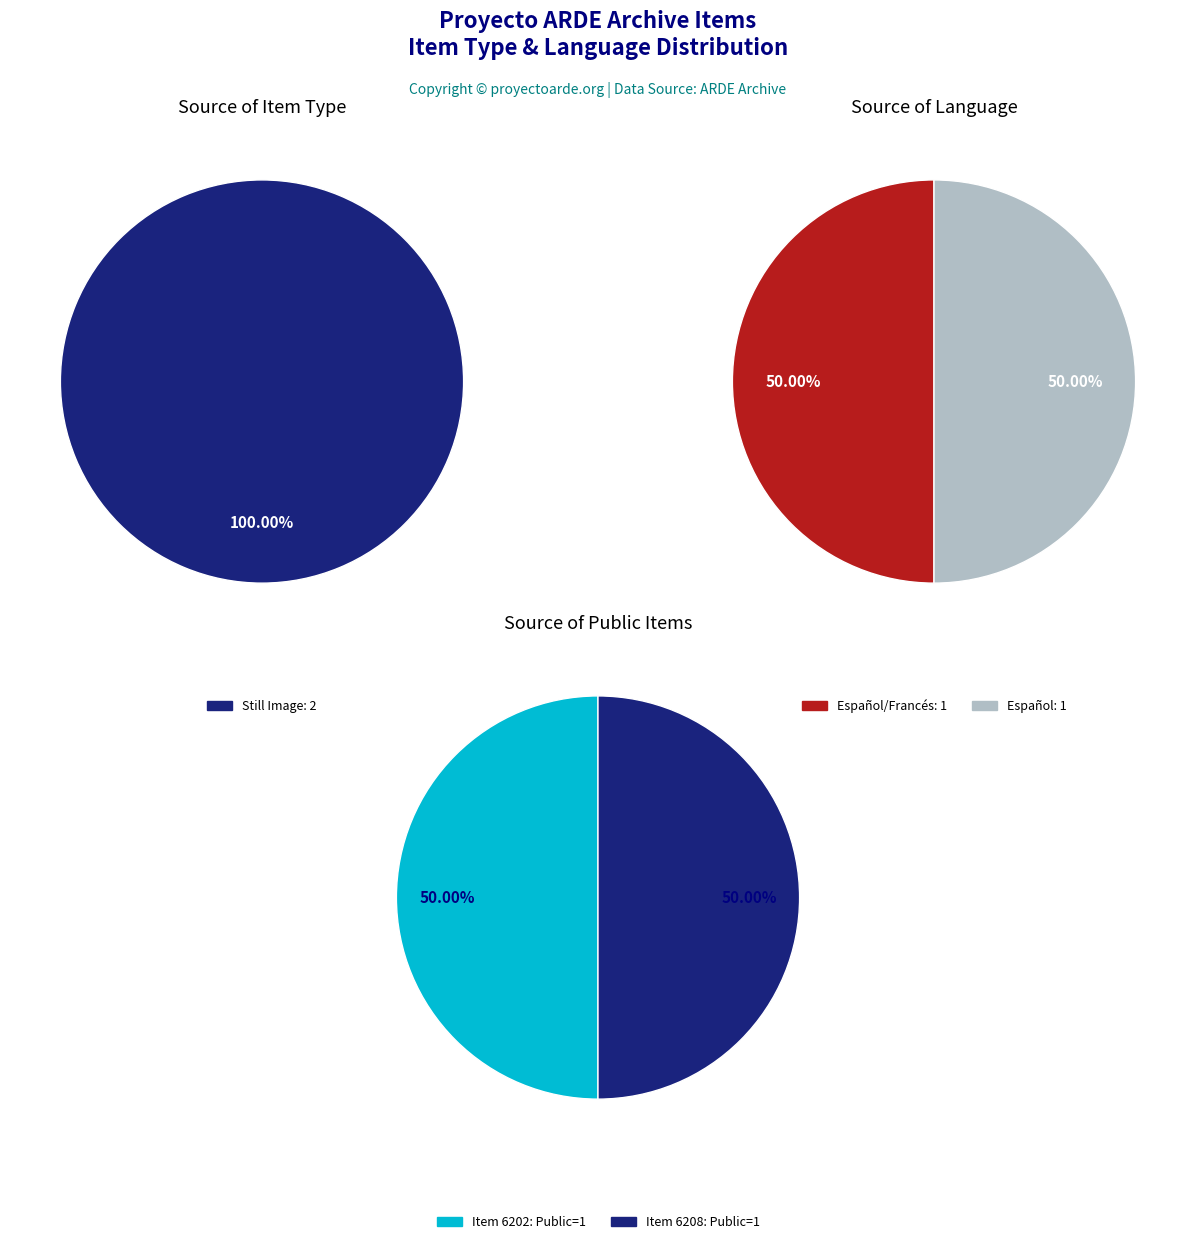

What is the largest slice in the pie chart?

6202